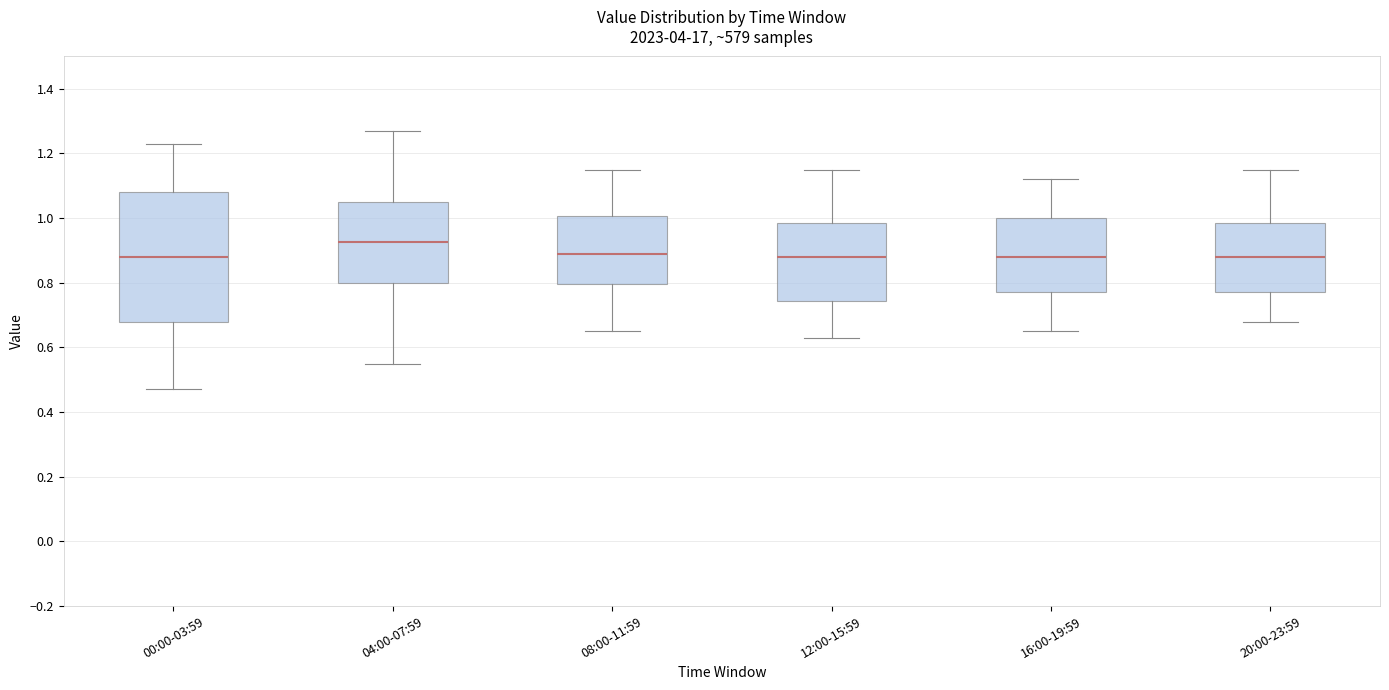

Reading left to right, read every box against the y-axis: the position of its median line, the range the box covers, and the ends of its whiskers. The values are not printed on the chart, so give them approximately, as read against the axis.

00:00-03:59: median 0.88, box 0.68 to 1.08, whiskers 0.48 to 1.24
04:00-07:59: median 0.92, box 0.80 to 1.06, whiskers 0.56 to 1.28
08:00-11:59: median 0.90, box 0.80 to 1.00, whiskers 0.66 to 1.16
12:00-15:59: median 0.88, box 0.74 to 0.98, whiskers 0.64 to 1.16
16:00-19:59: median 0.88, box 0.78 to 1.00, whiskers 0.66 to 1.12
20:00-23:59: median 0.88, box 0.78 to 0.98, whiskers 0.68 to 1.16